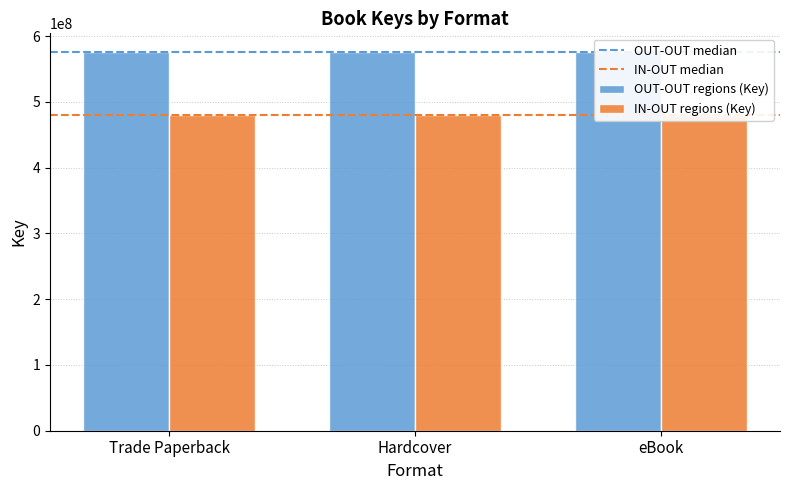

Rank the series at Trade Paperback from lowest to highest value.

IN-OUT regions (Key), OUT-OUT regions (Key)